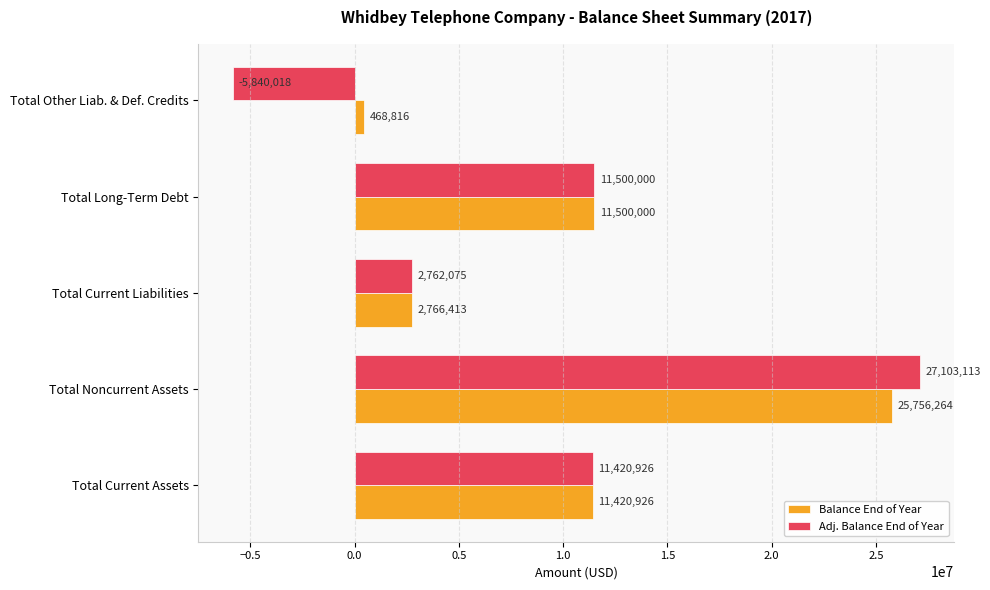

What is the minimum value shown in the chart?

-5840018.0